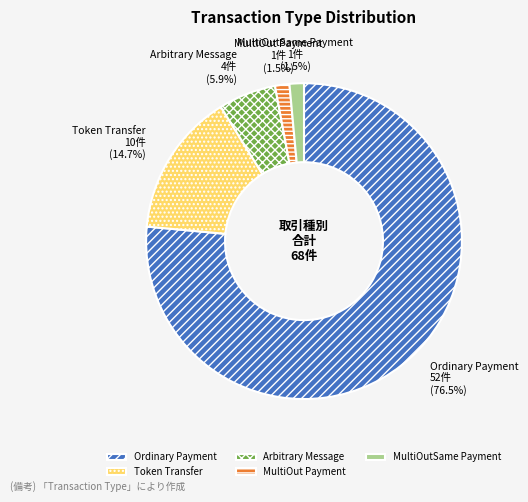

What percentage do Arbitrary Message and MultiOut Payment together represent?

7.4%